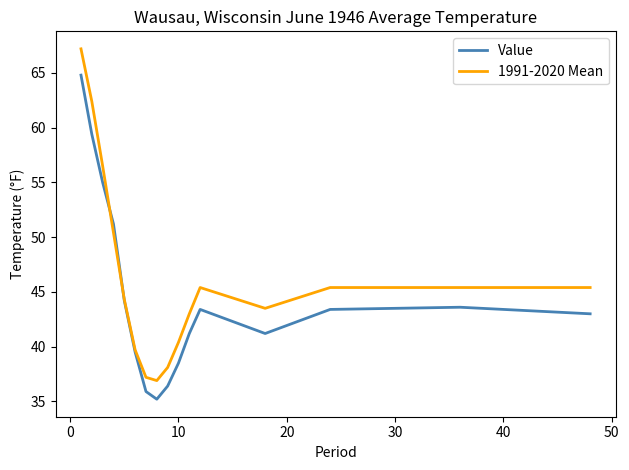

After their last crossing, which series has the higher values: Value or 1991-2020 Mean?

1991-2020 Mean